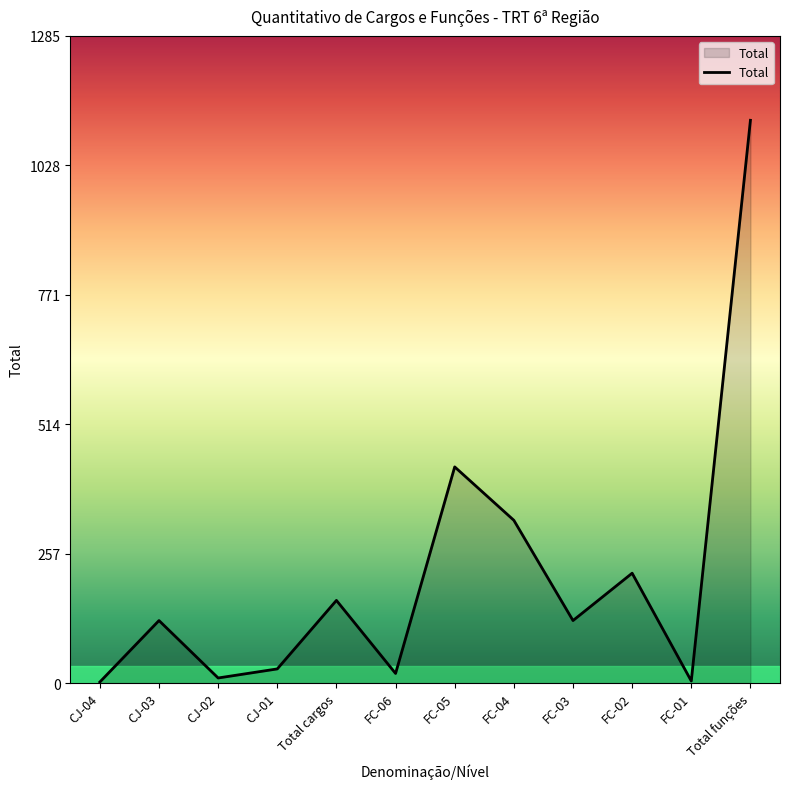

Which has a higher value, CJ-03 or Total funções?

Total funções